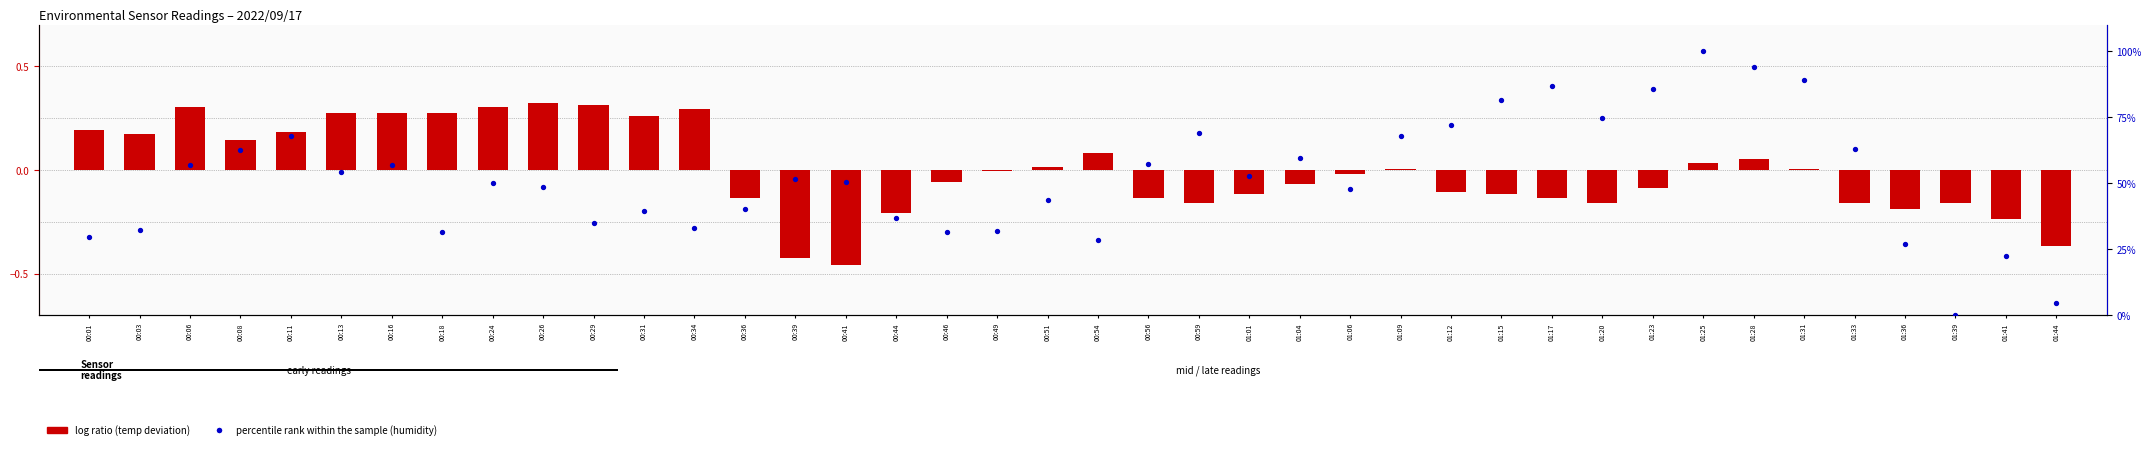

Which series contains the highest Y value?

percentile rank within the sample